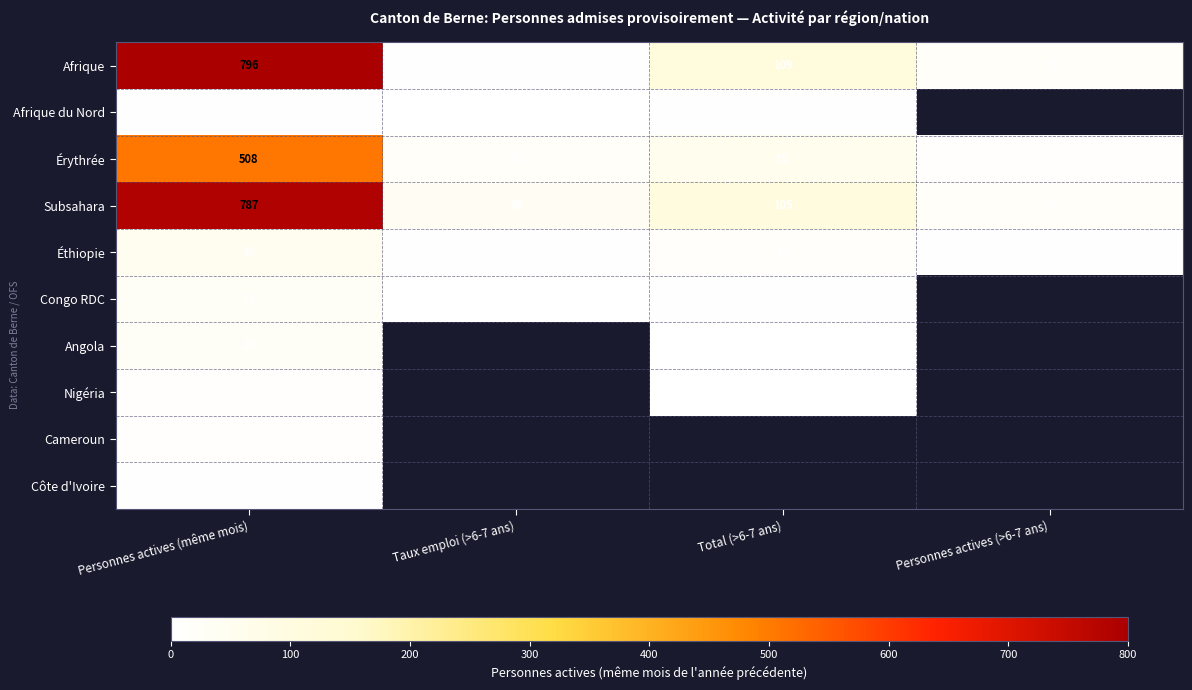

At which label does Éthiopie first exceed 15?

Personnes actives (même mois)